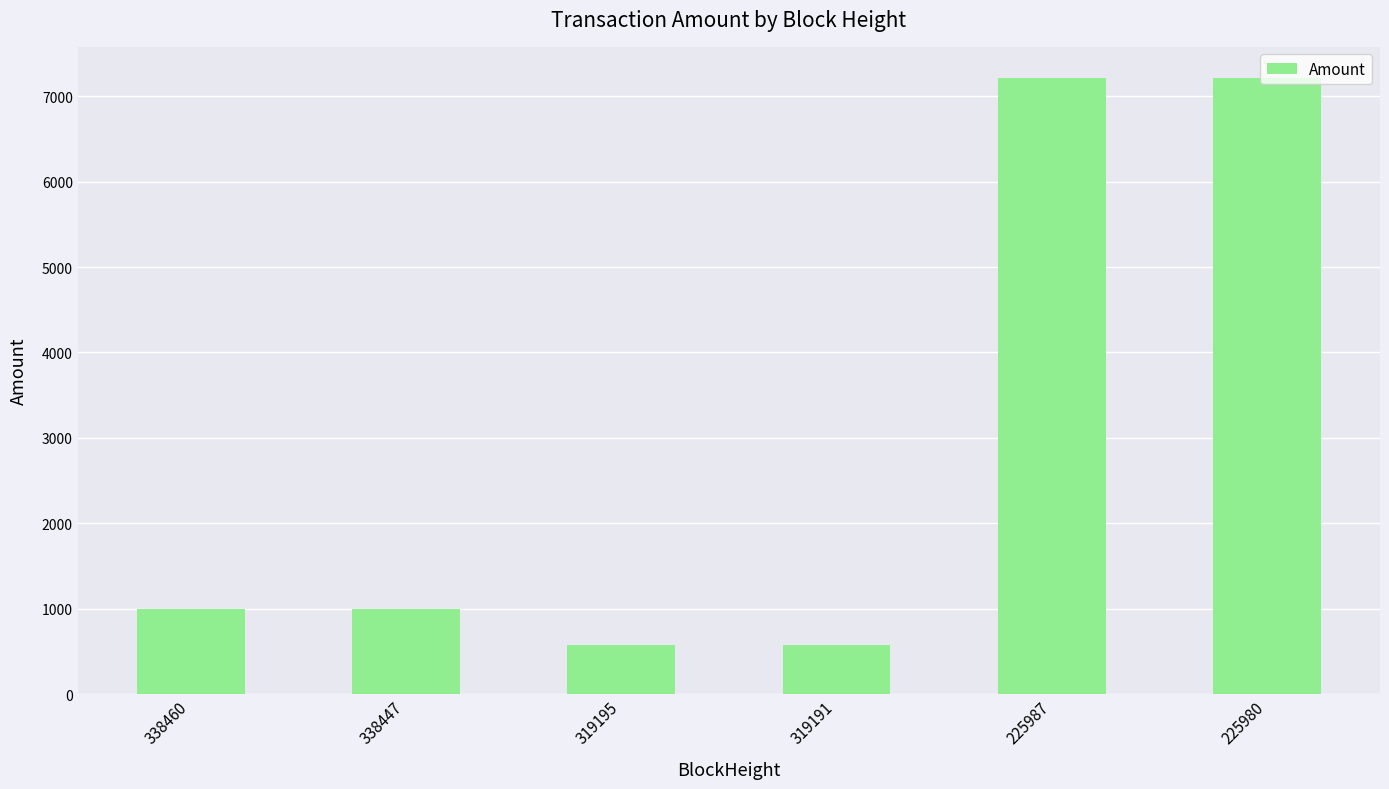

What is the difference between the values at 225980 and 319191?

6648.1